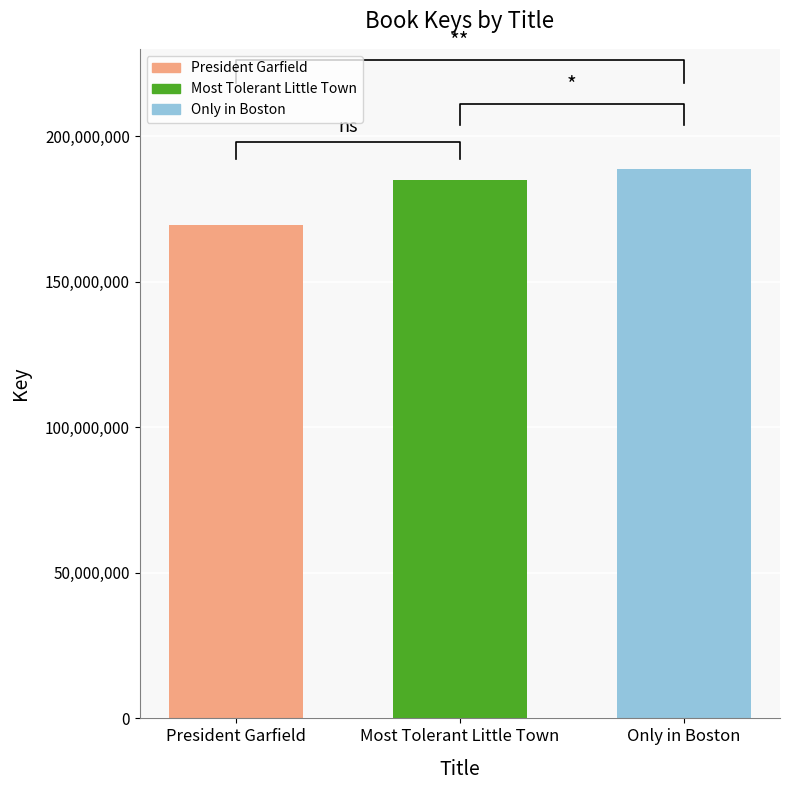

Is it true that the value at Most Tolerant Little Town is 118115210?

False